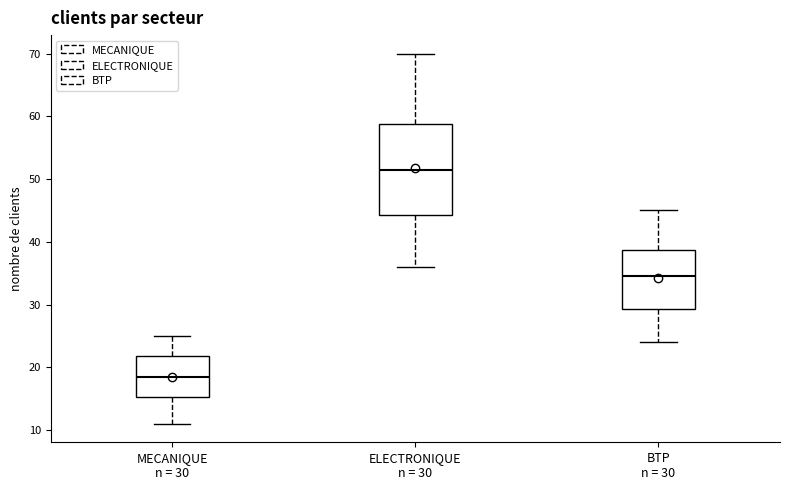

Where is the lower edge of the box for MECANIQUE n = 30 on the y-axis? The values are not printed on the chart, so give them approximately, as read against the axis.

15